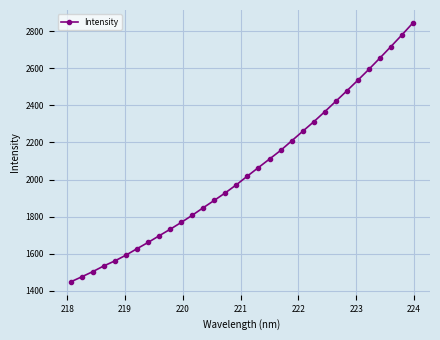

What is the maximum value shown in the chart?

2843.9